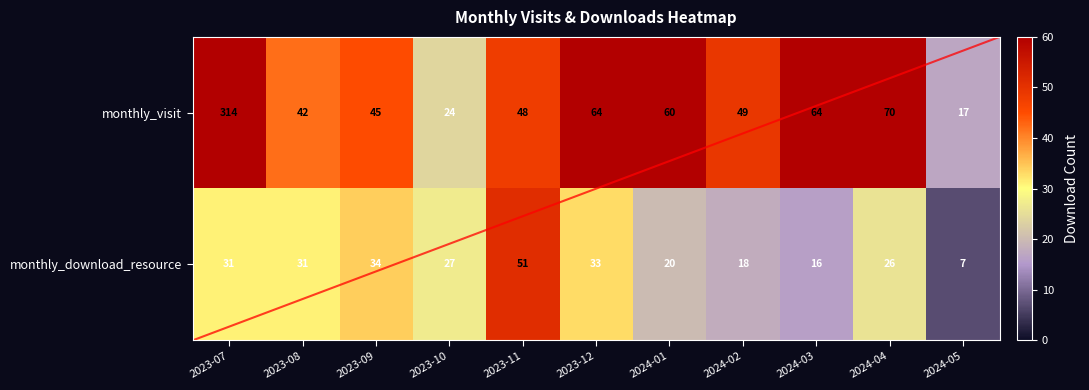

At how many categories does at least one series exceed 12?

11